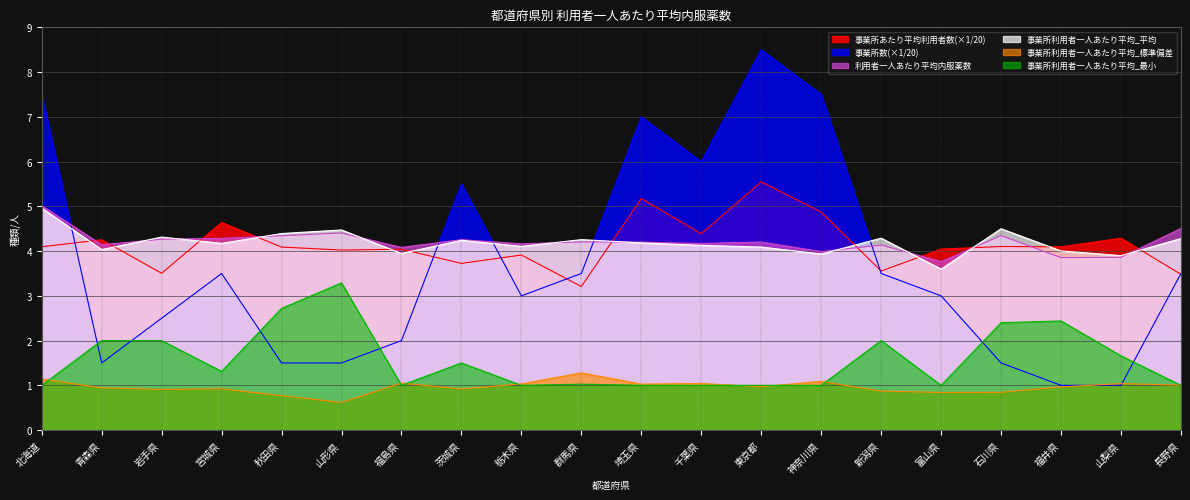

What is the total value across all series at 福井県?

16.4